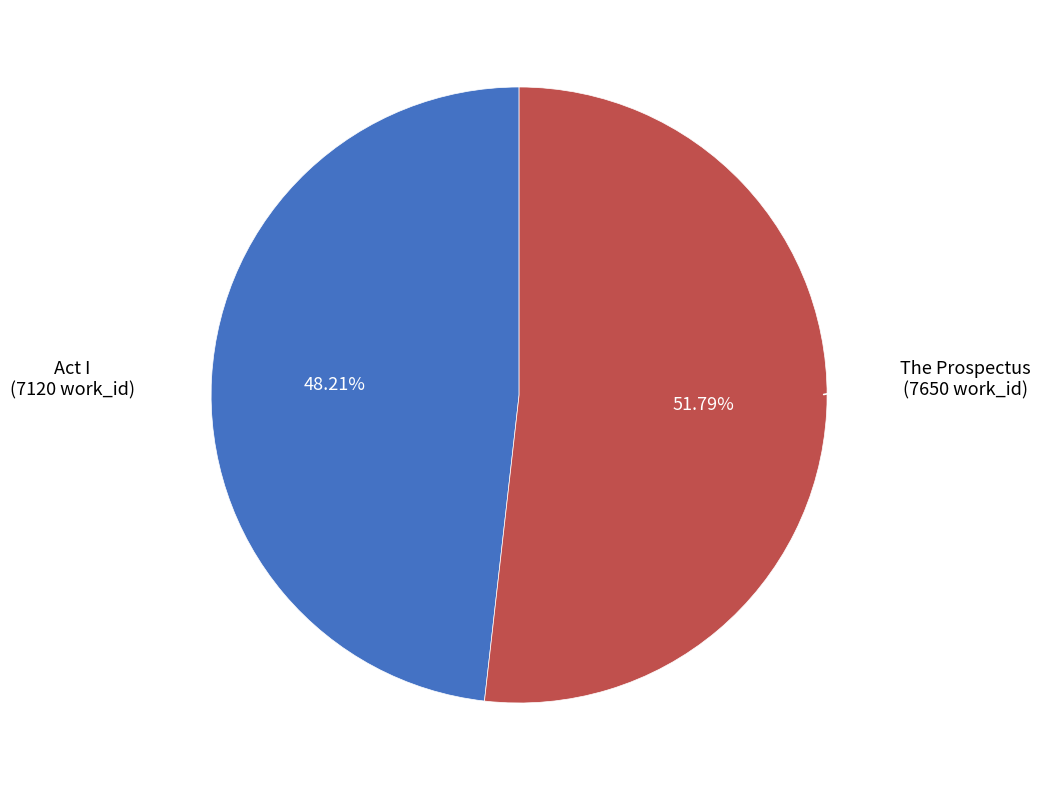

Is there a majority slice in this chart?

Yes